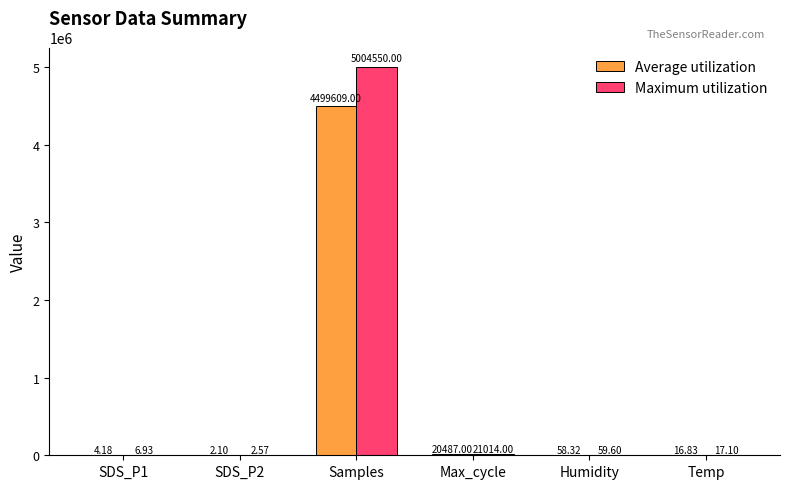

What is the sum of all Maximum utilization values?

5025650.2